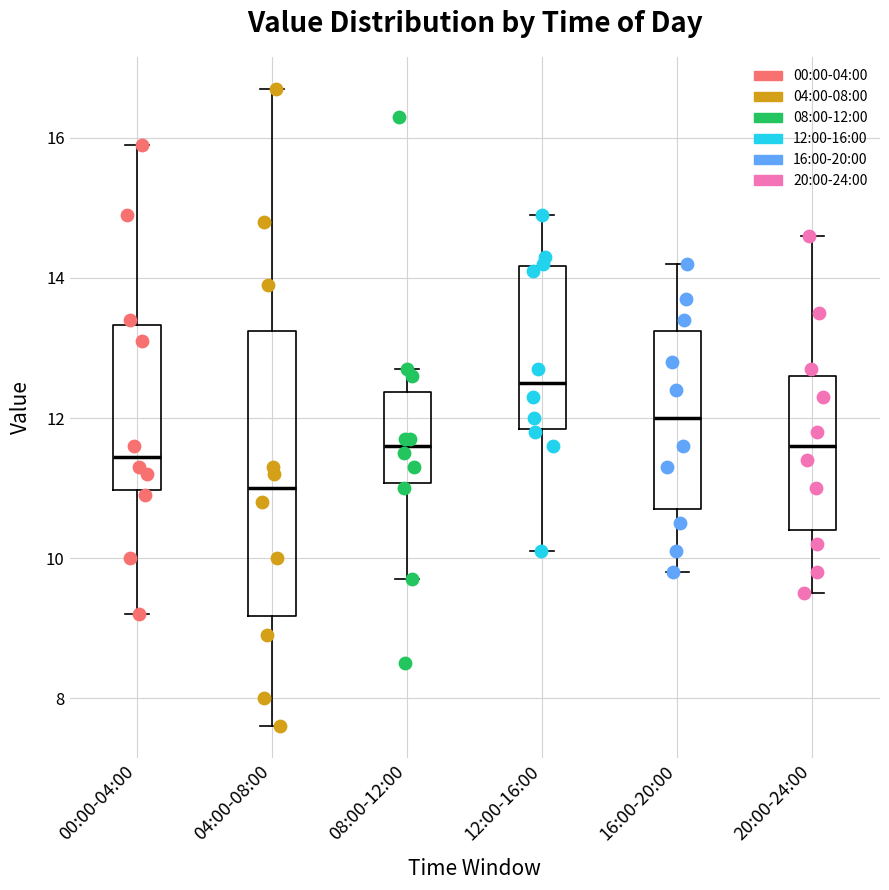

Reading left to right, transcribe this box plot: for each box, give where its median line is, the range the box spans, and where its two whiskers end, as read against the y-axis. The values are not printed on the chart, so give them approximately, as read against the axis.

00:00-04:00: median 11.4, box 11.0 to 13.4, whiskers 9.2 to 16.0
04:00-08:00: median 11.0, box 9.2 to 13.2, whiskers 7.6 to 16.8
08:00-12:00: median 11.6, box 11.0 to 12.4, whiskers 9.8 to 12.8
12:00-16:00: median 12.6, box 11.8 to 14.2, whiskers 10.2 to 15.0
16:00-20:00: median 12.0, box 10.8 to 13.2, whiskers 9.8 to 14.2
20:00-24:00: median 11.6, box 10.4 to 12.6, whiskers 9.6 to 14.6